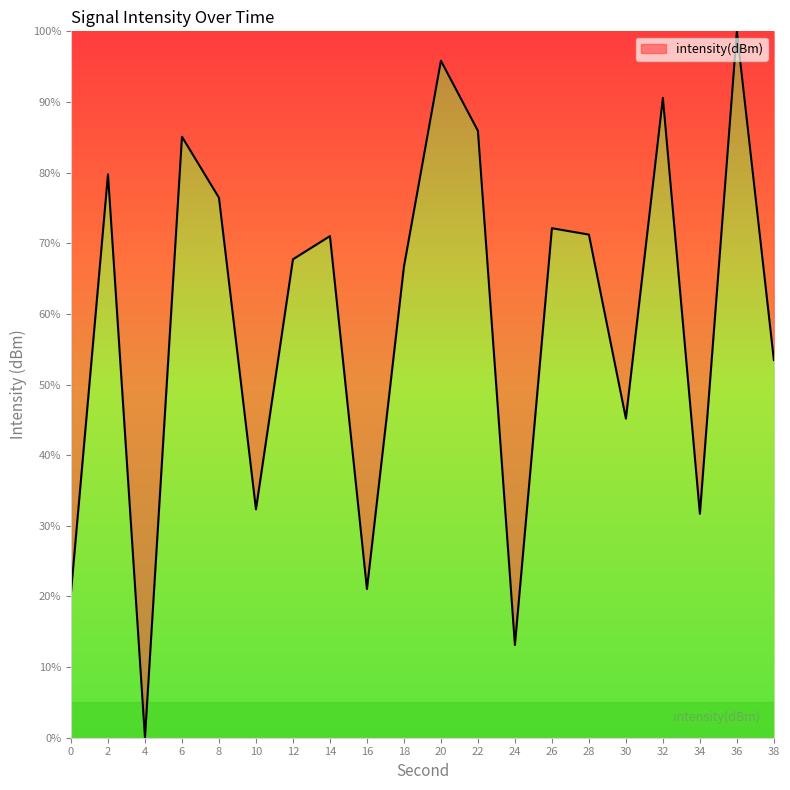

The value at 30 is 45.2. True or false?

True